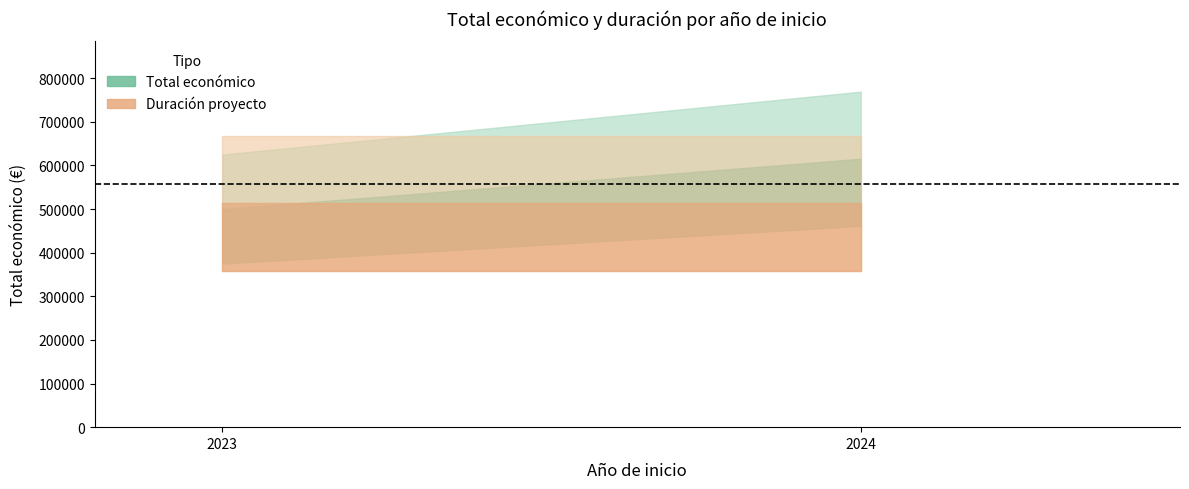

Does the chart display data point markers on the line(s)?

No